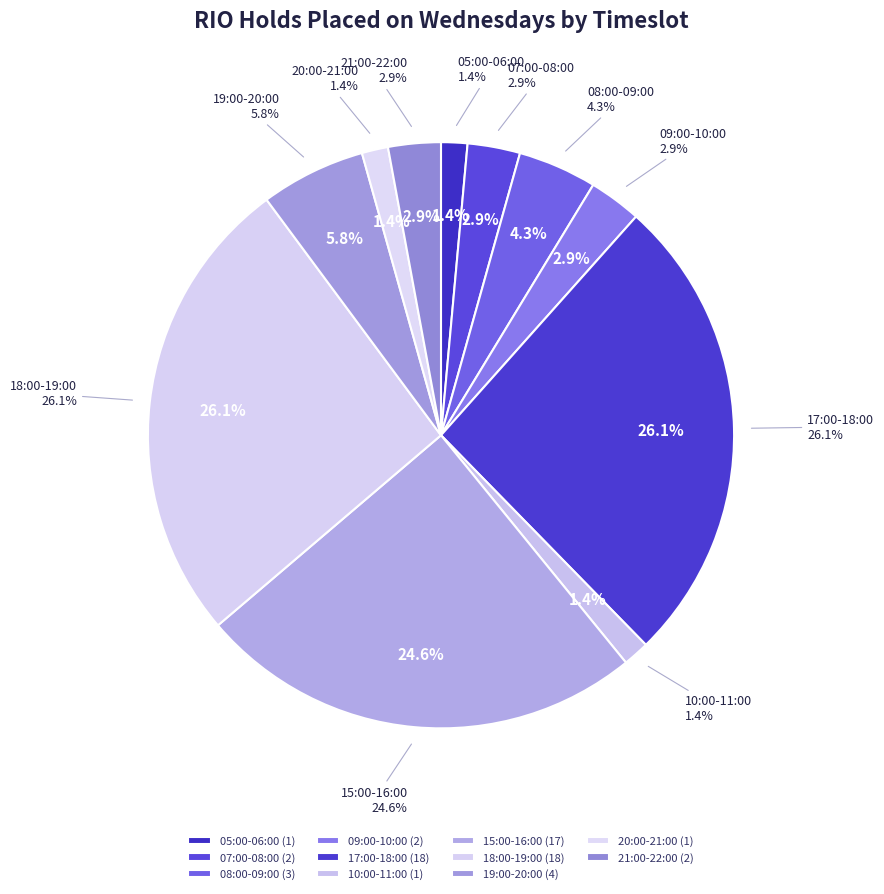

Which has a higher value, 05:00-06:00 or 18:00-19:00?

18:00-19:00